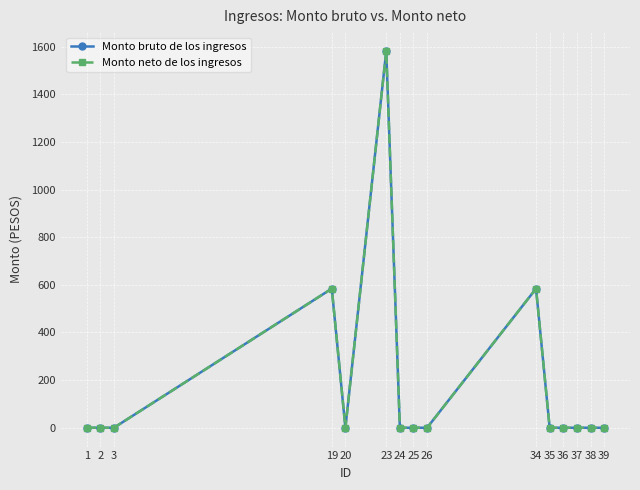

True or false: Monto bruto de los ingresos and Monto neto de los ingresos intersect in this chart.

False